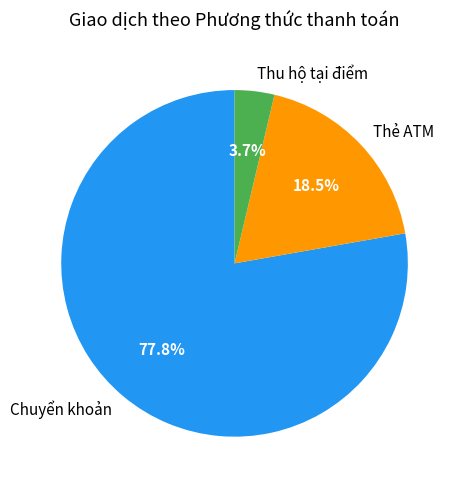

Which slice is the smallest?

Thu hộ tại điểm